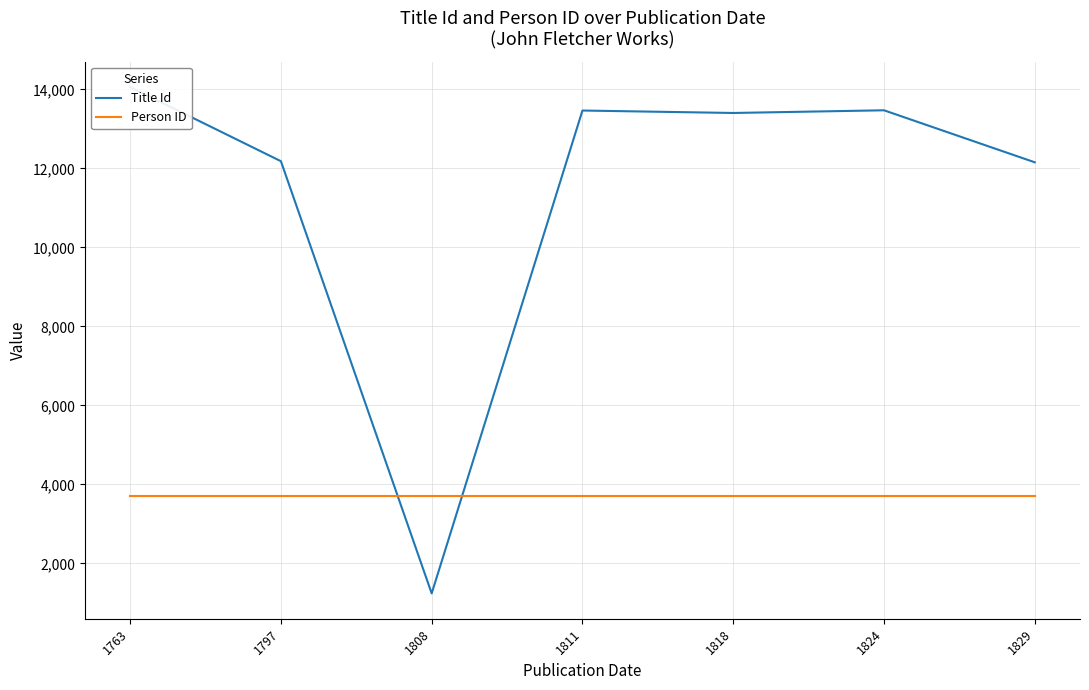

Rank the series by their maximum value, from lowest to highest.

Person ID, Title Id